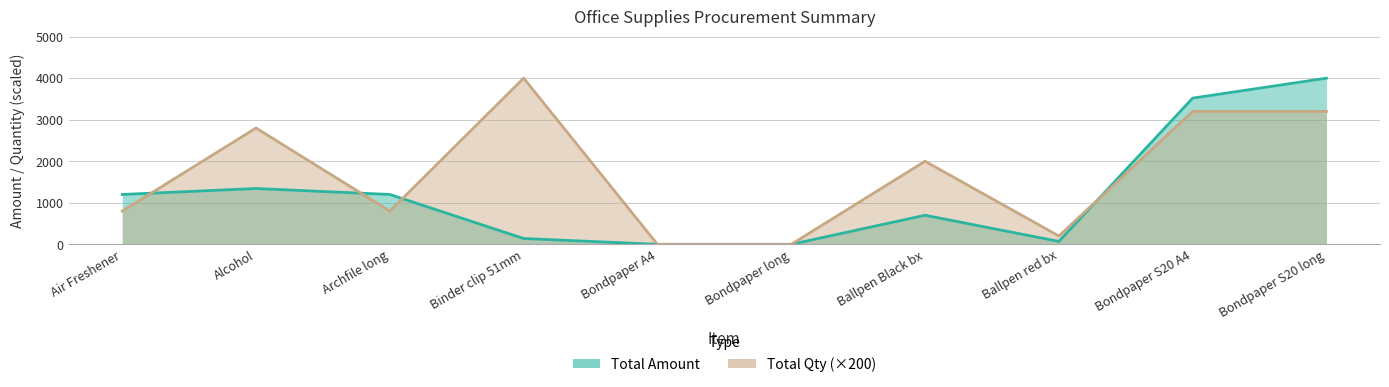

True or false: Total Qty has more than 2 interior local peaks.

True